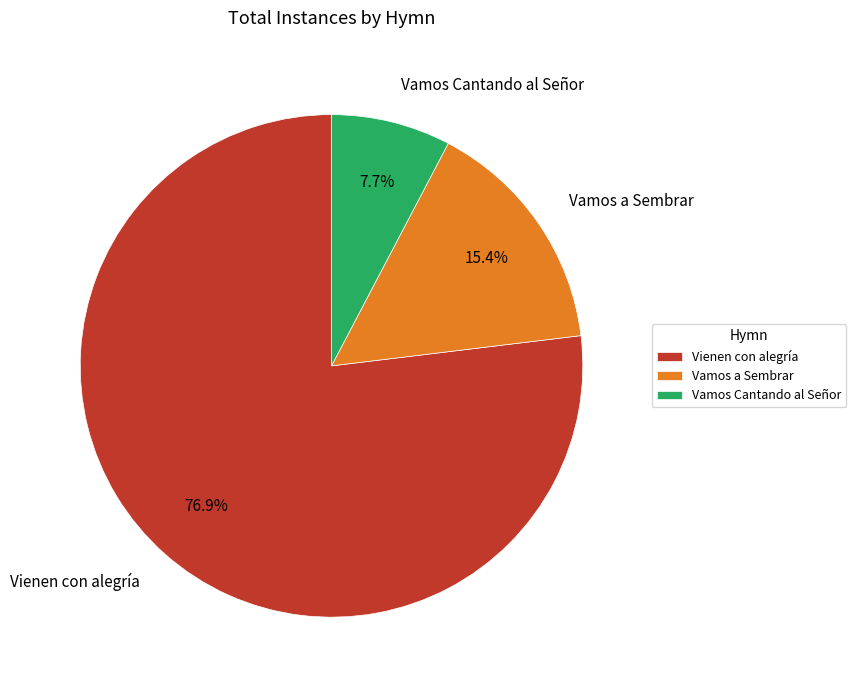

What percentage is the Vienen con alegría slice, to the nearest percent?

77%